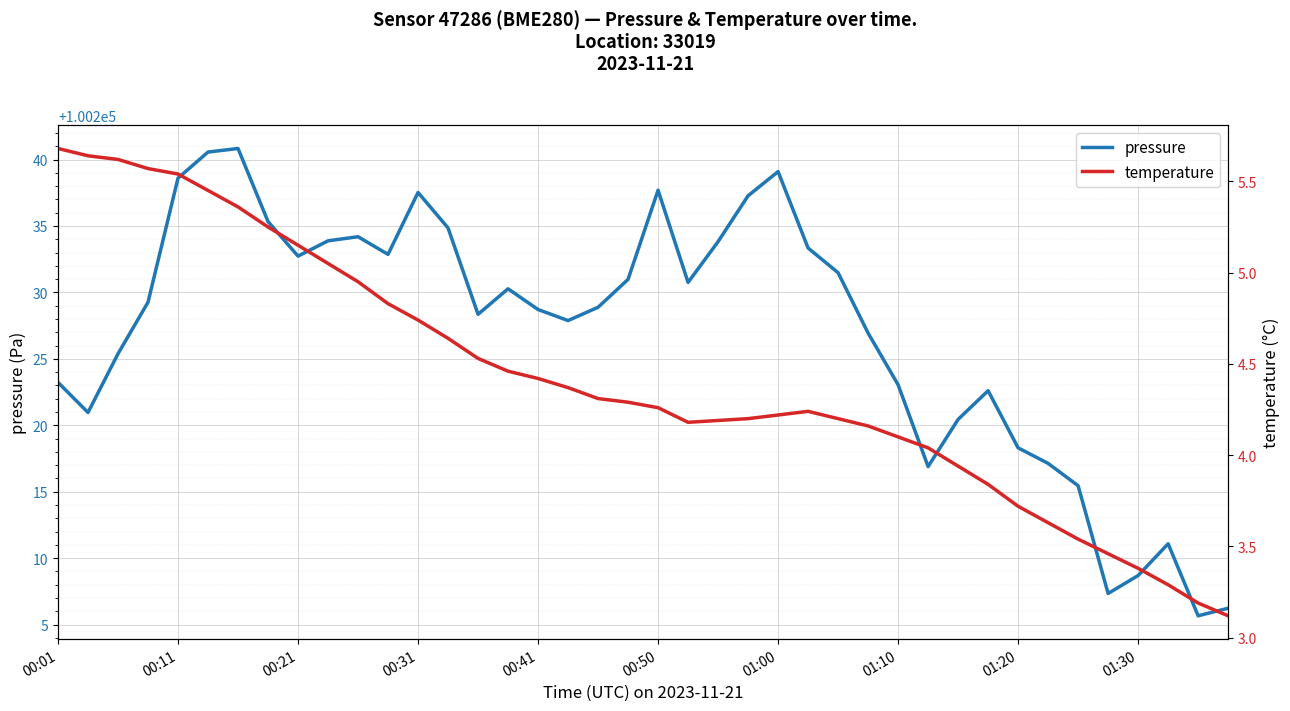

The pressure series shows 100238.6 at 00:11. True or false?

True